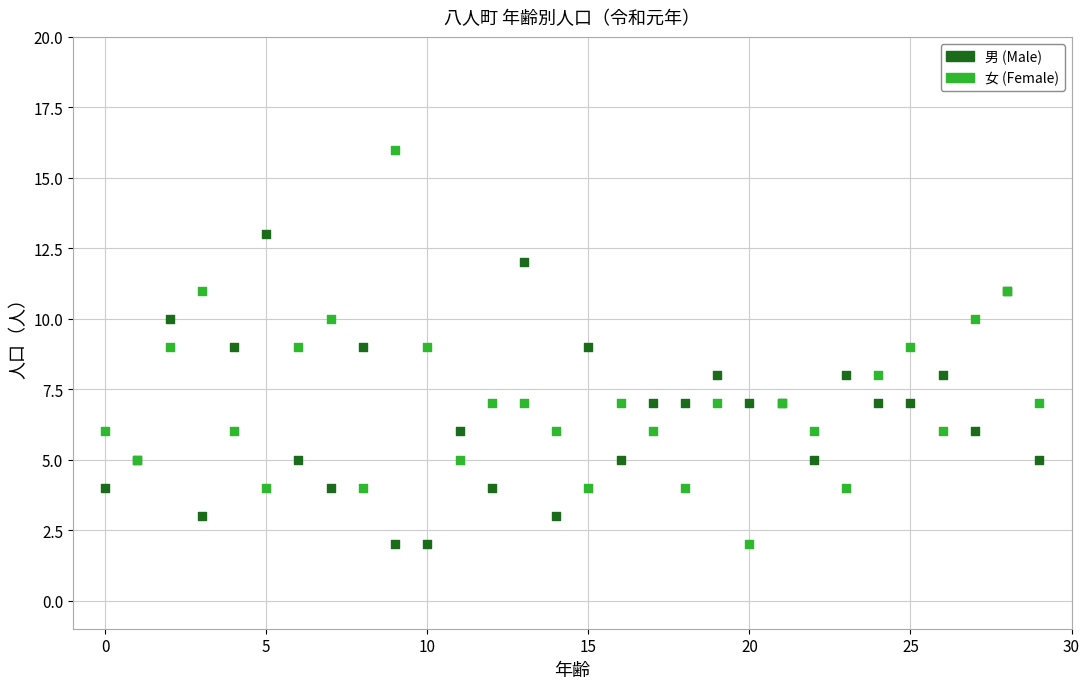

Which series has the widest spread of Y values?

女 (Female)